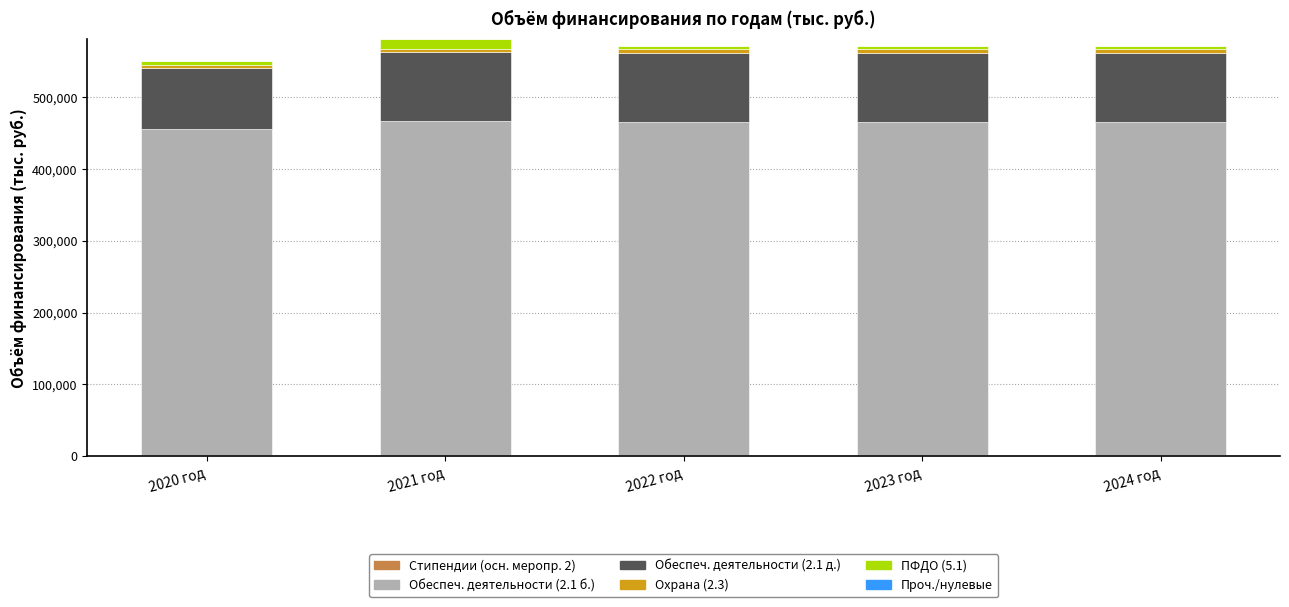

How many series are shown in this chart?

5